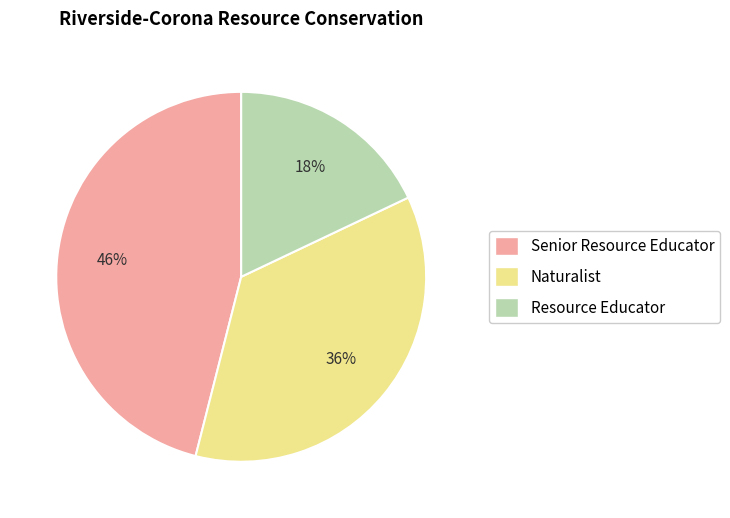

True or false: Senior Resource Educator accounts for 37% of the total.

False